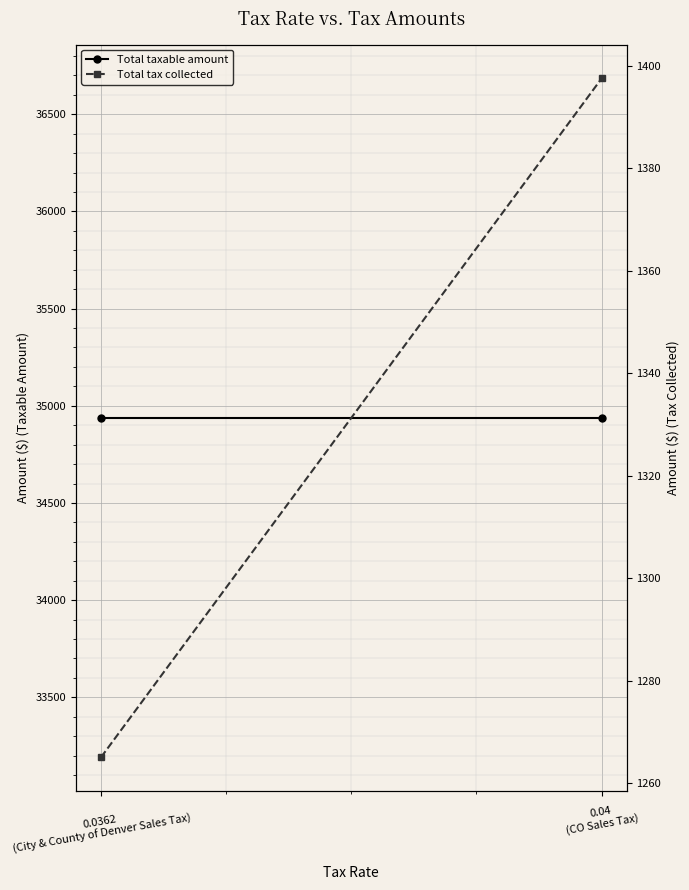

How many distinct data groups are displayed?

2